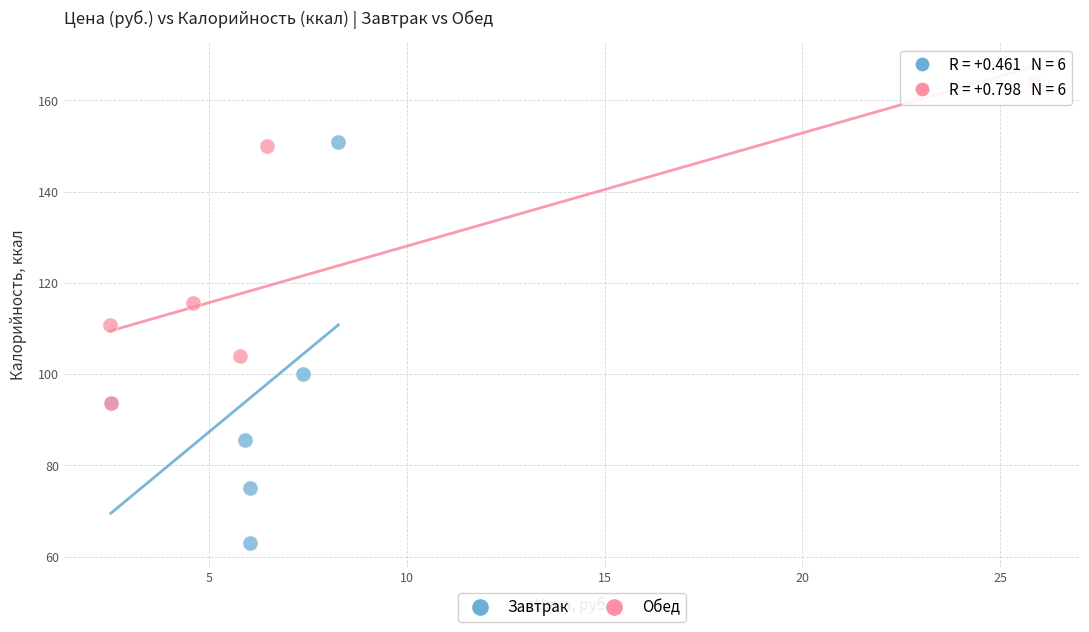

Which series reaches the maximum Y coordinate?

Обед